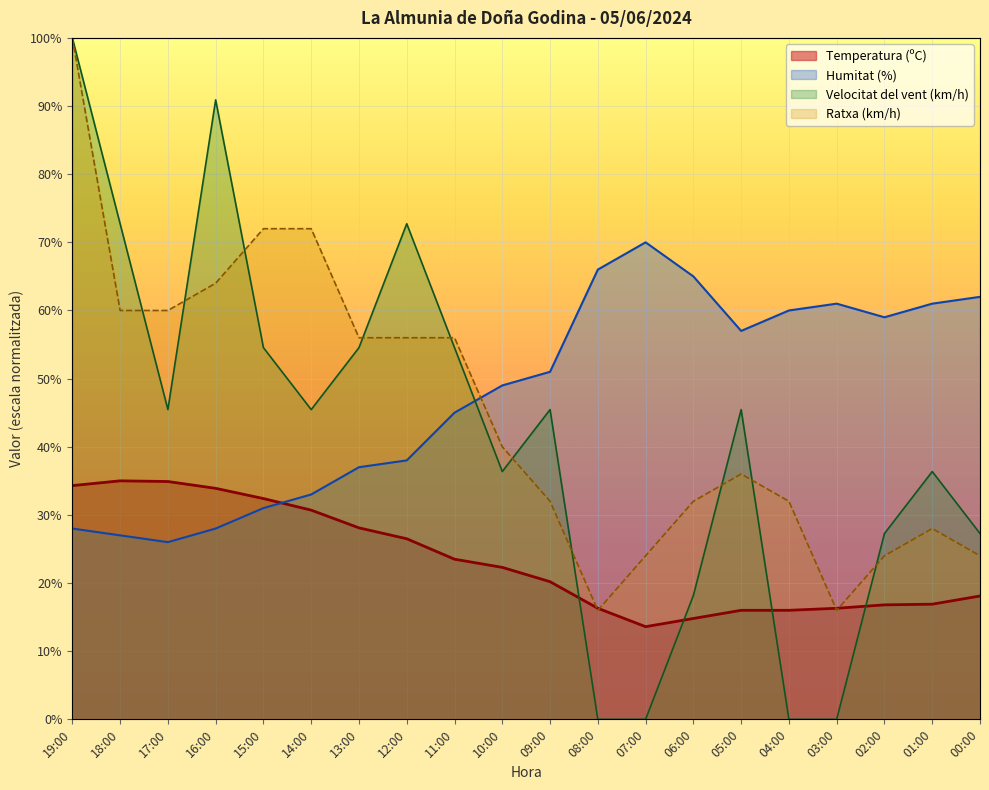

Which series has the largest range (max minus min)?

Velocitat del vent (km/h)